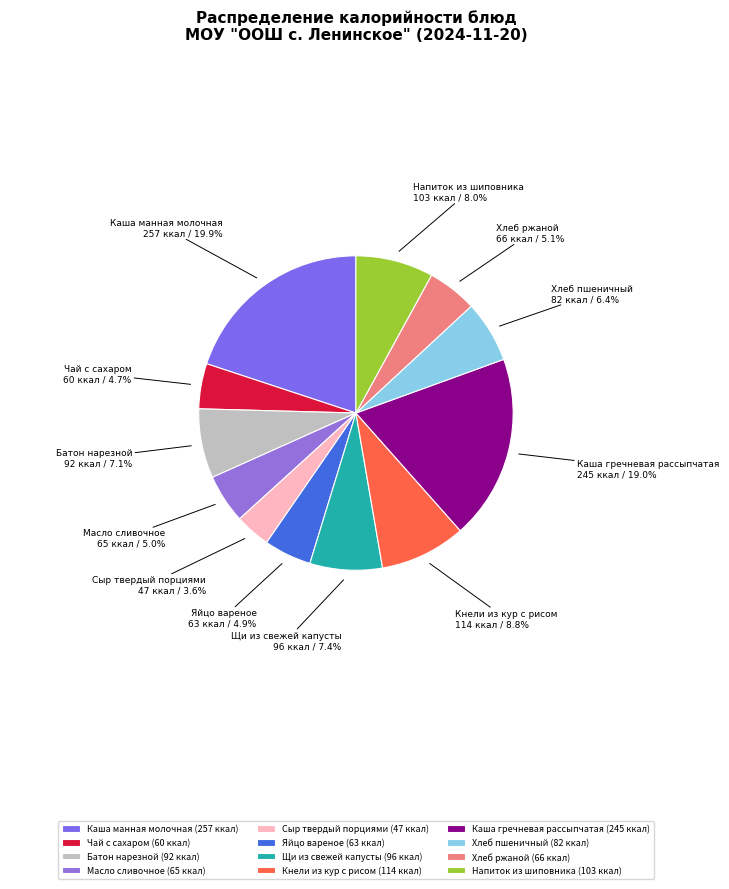

Approximately how many times larger is the value at Хлеб ржаной compared to Хлеб пшеничный?

0.8